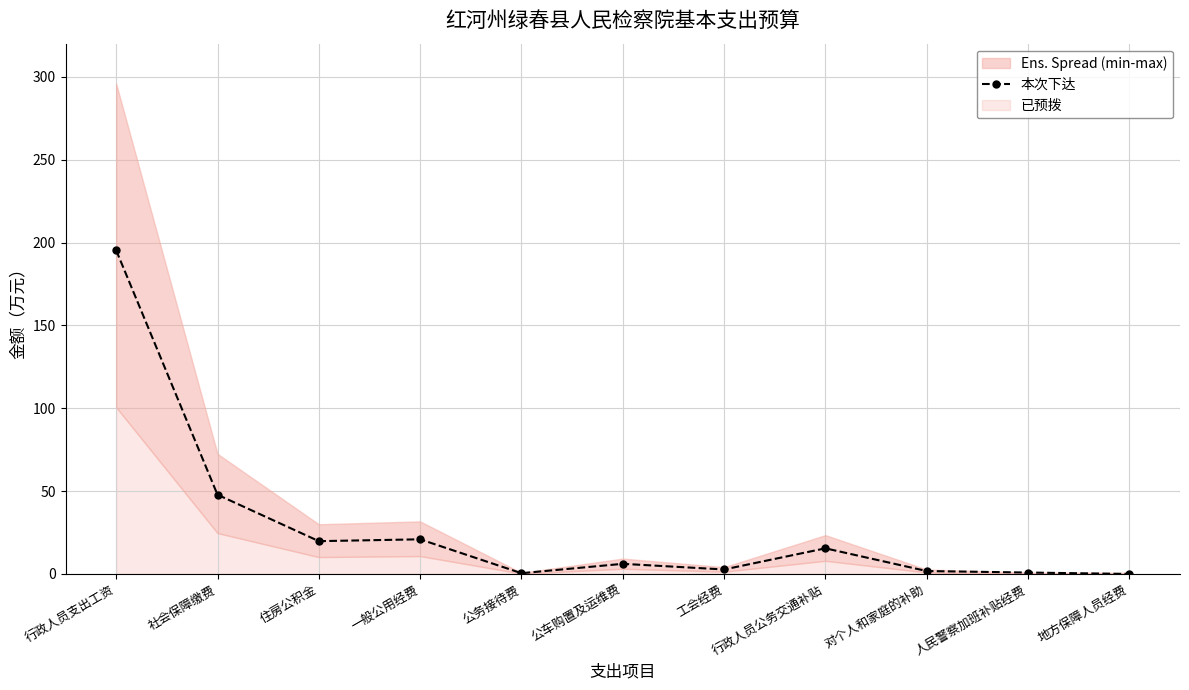

What is the value of the 5th point from the left?

0.5